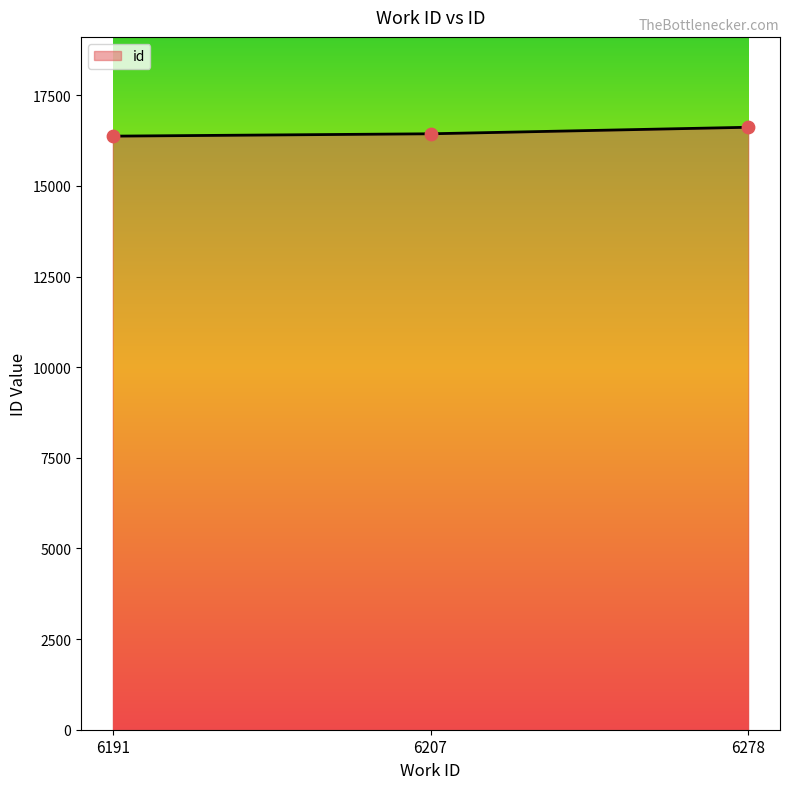

What is the ratio of the value at 6191 to the value at 6207?

1.0